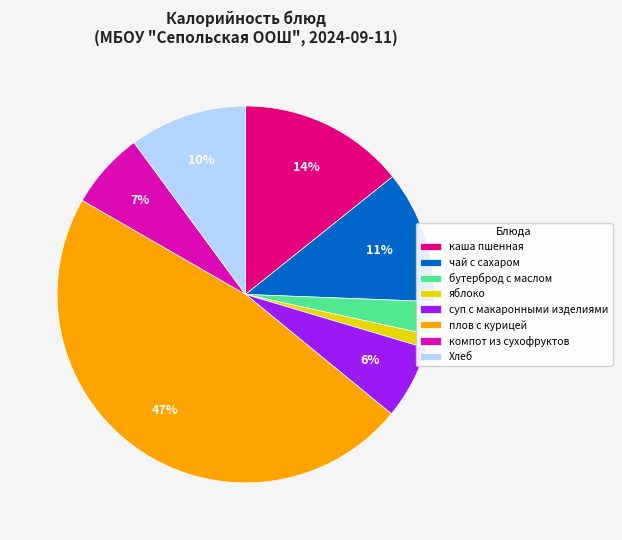

How many segments does this pie chart have?

8